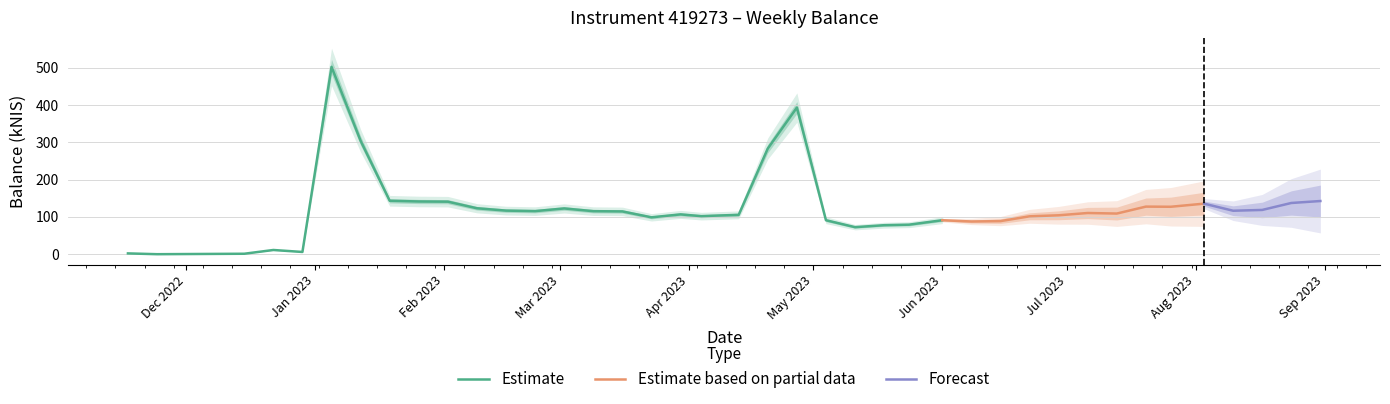

Rank the categories by value from lowest to highest.

1, 2, 0, 4, 3, 23, 24, 25, 27, 28, 22, 26, 16, 29, 18, 30, 19, 17, 32, 31, 15, 14, 12, 36, 11, 37, 13, 10, 34, 33, 35, 38, 9, 8, 39, 7, 20, 6, 21, 5